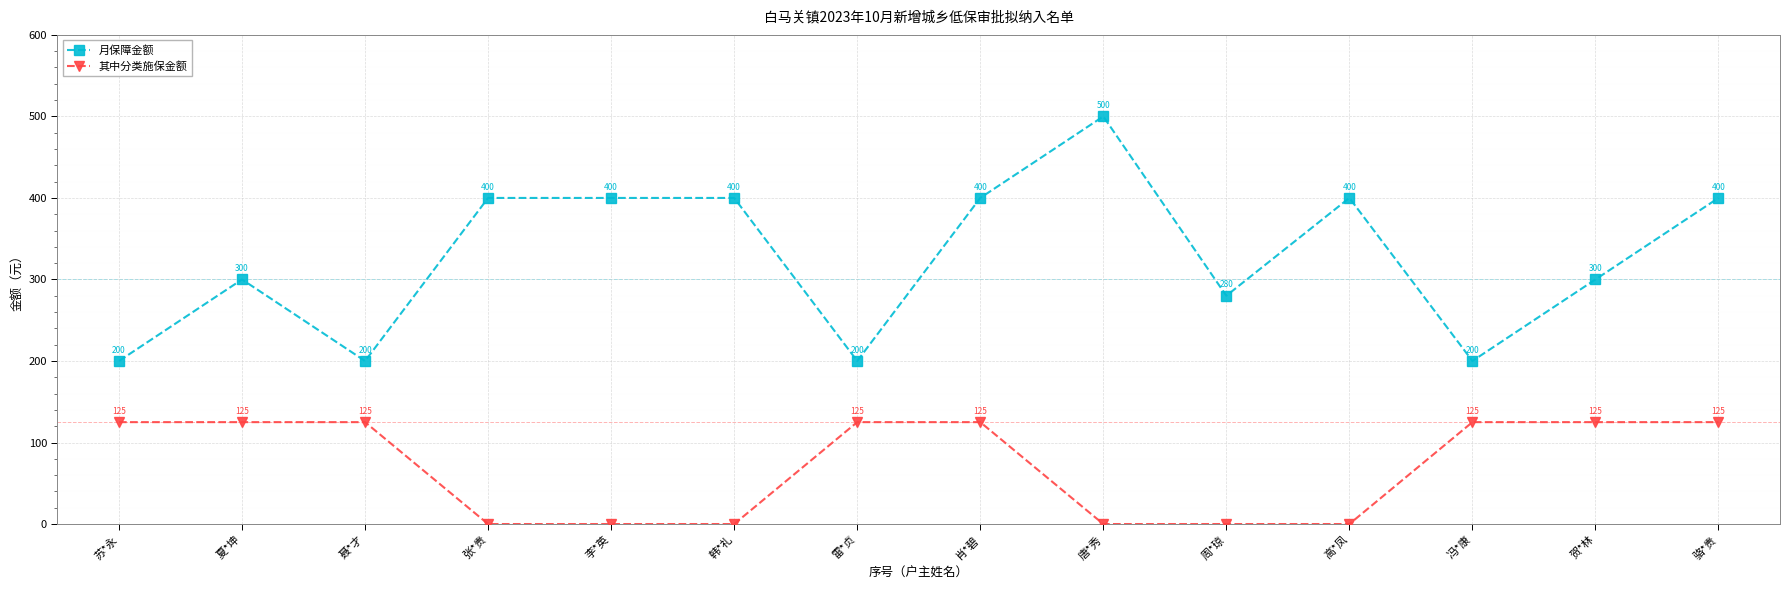

Where is the first local maximum for 月保障金额?

夏*坤